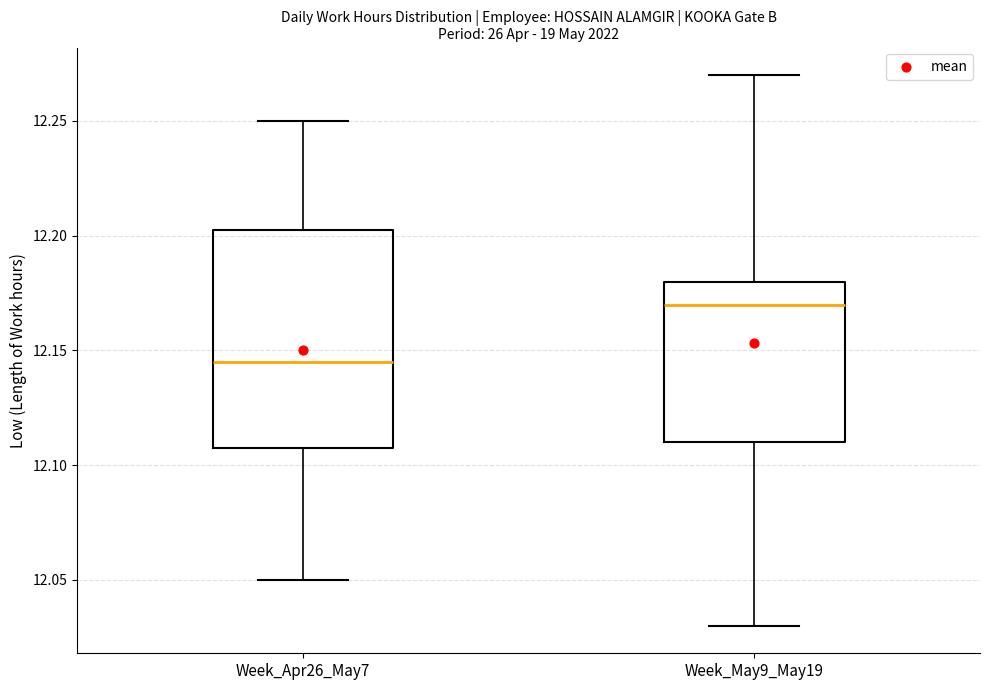

Reading left to right, read every box against the y-axis: the position of its median line, the range the box covers, and the ends of its whiskers. The values are not printed on the chart, so give them approximately, as read against the axis.

Week_Apr26_May7: median 12.145, box 12.110 to 12.205, whiskers 12.050 to 12.250
Week_May9_May19: median 12.170, box 12.110 to 12.180, whiskers 12.030 to 12.270